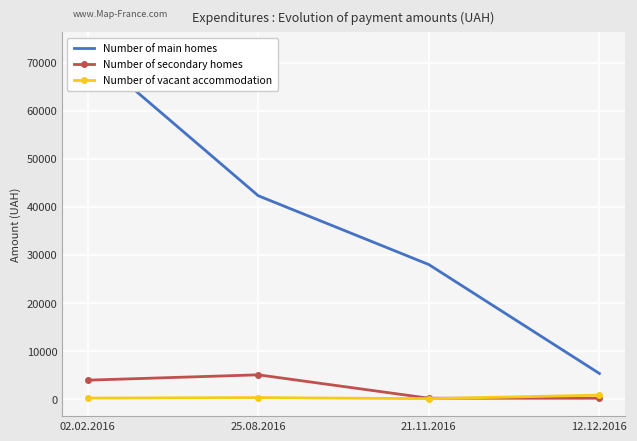

What is the label of the 4th point from the left?

12.12.2016